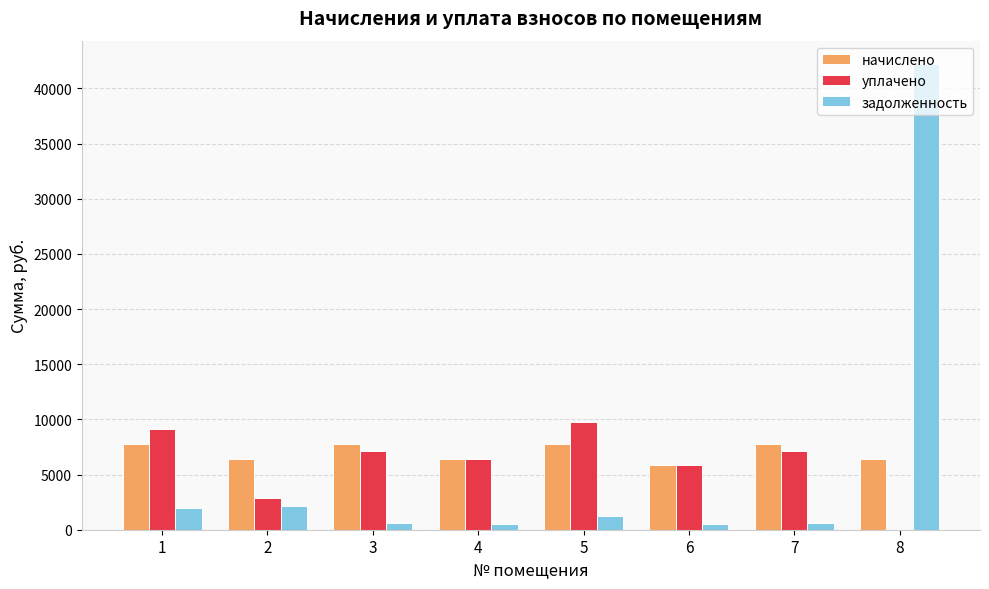

Are the bars horizontal?

No